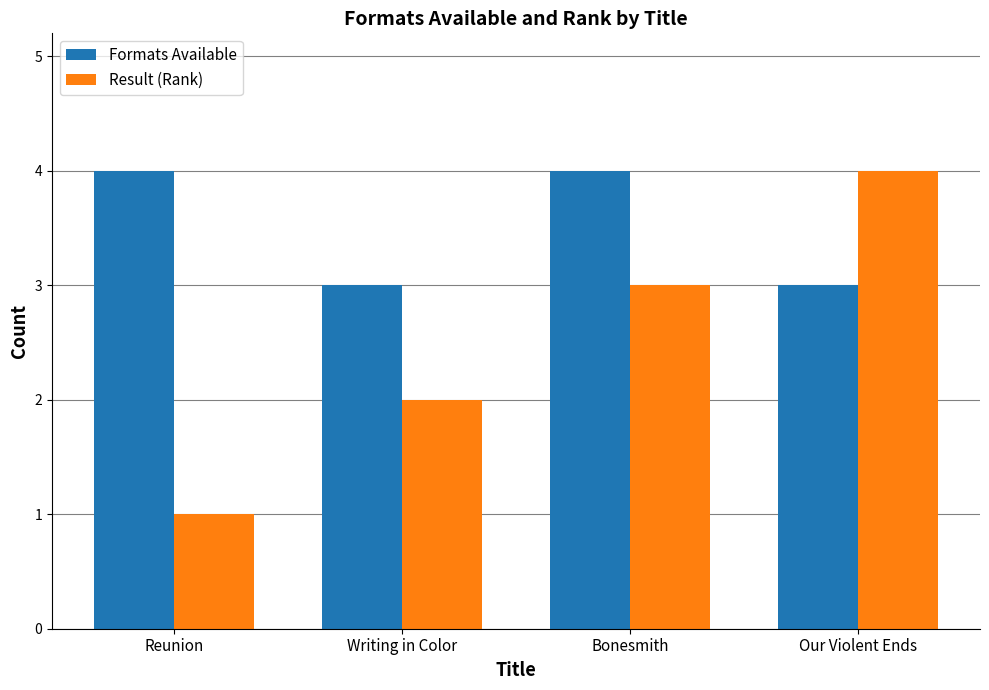

Where is Result (Rank) nearest to the value 2?

Writing in Color